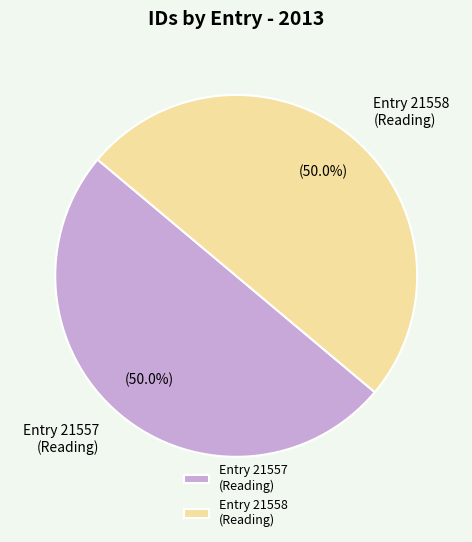

What portion of the pie excludes Entry 21558 (Reading)?

50.0%